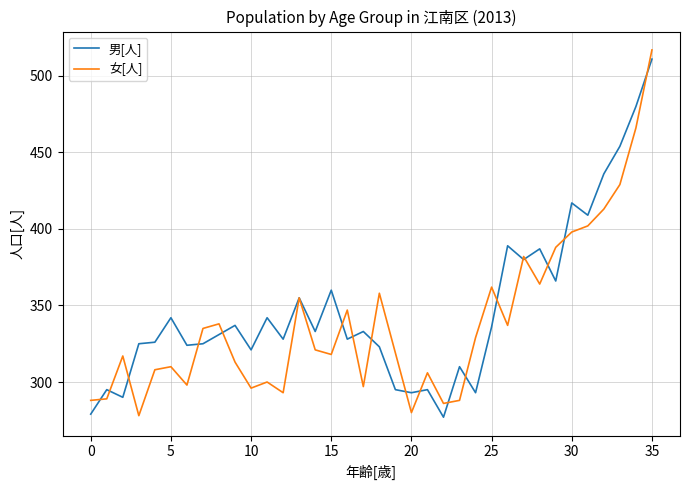

Which series has the widest spread of values?

女[人]